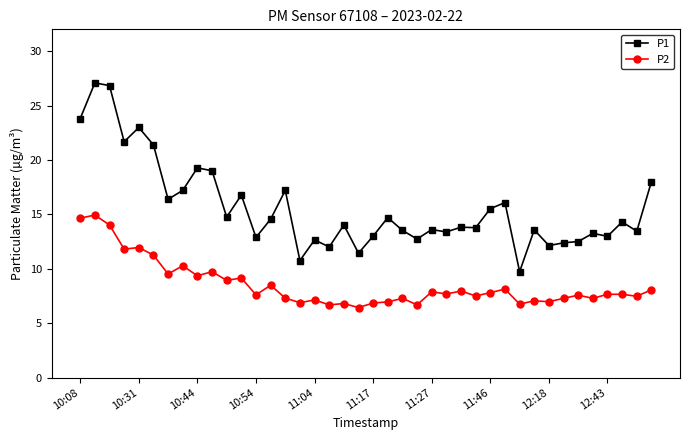

True or false: P2 and P1 cross at least once.

False